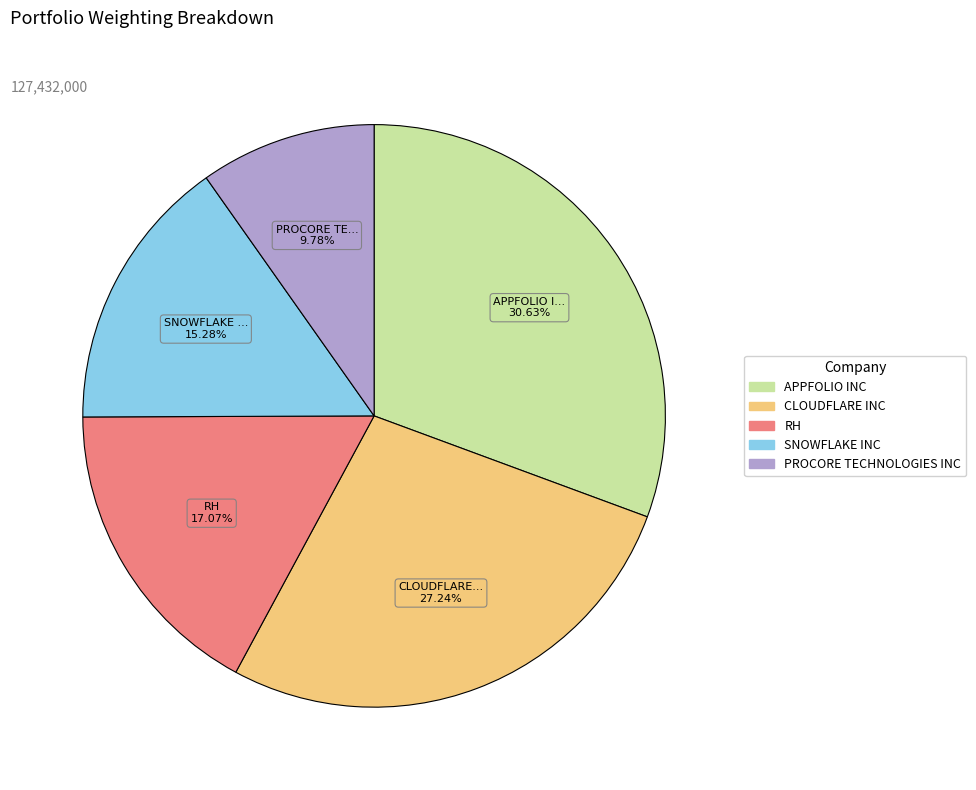

What is the largest slice in the pie chart?

APPFOLIO INC